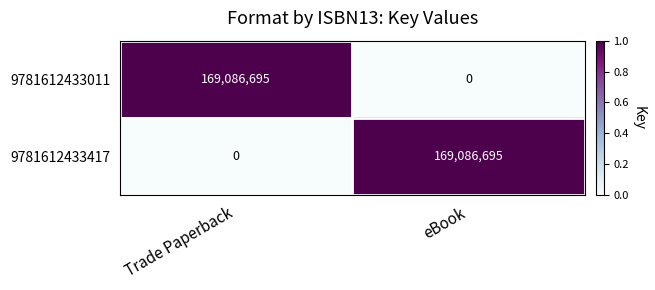

Which category has the lowest value in the 9781612433417 series?

Trade Paperback